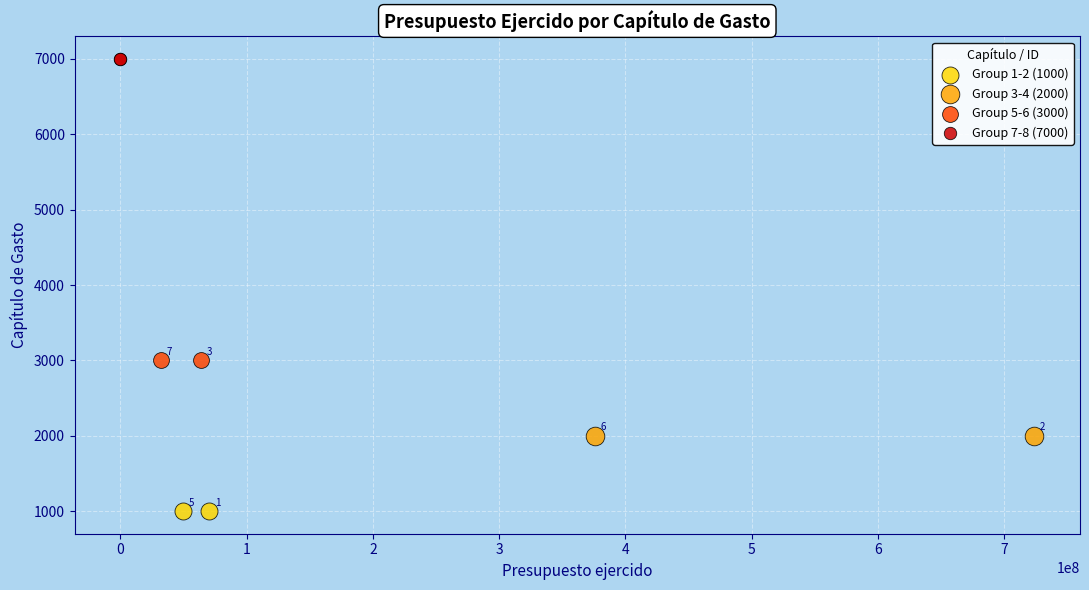

Which series contains the highest Y value?

Group 7-8 (7000)